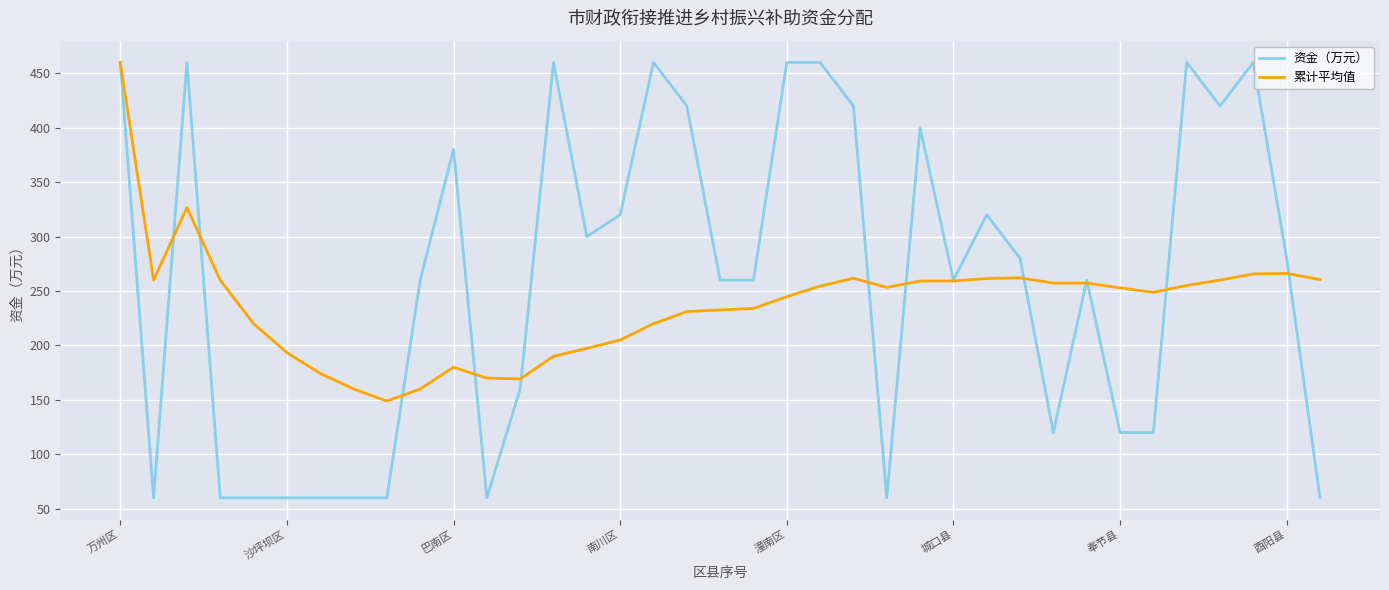

List the series in order of their overall mean, lowest first.

累计平均值, 资金（万元）